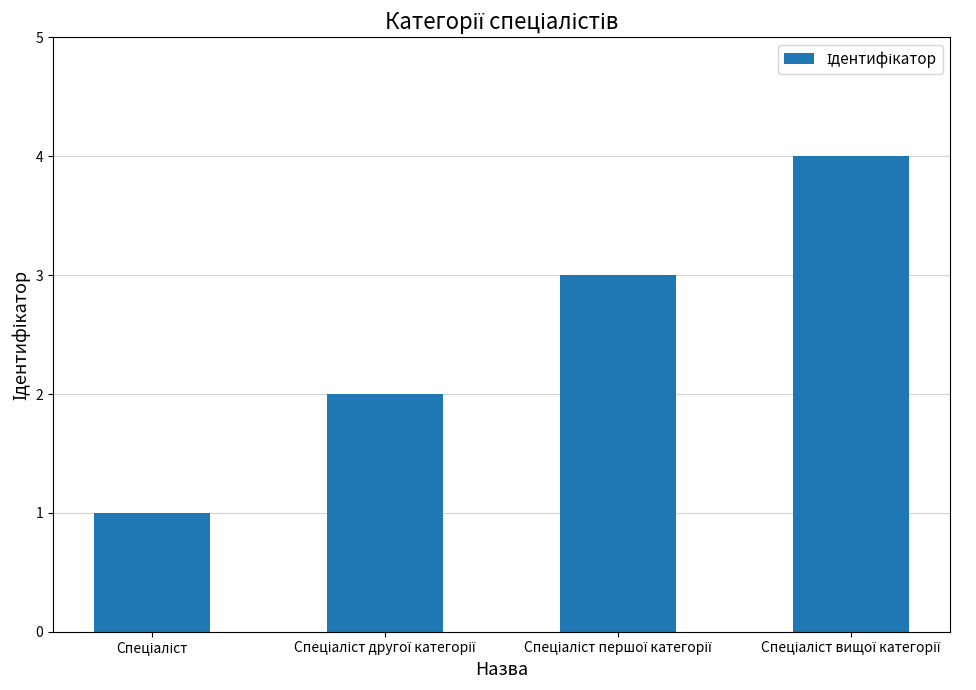

What is the greatest value displayed?

4